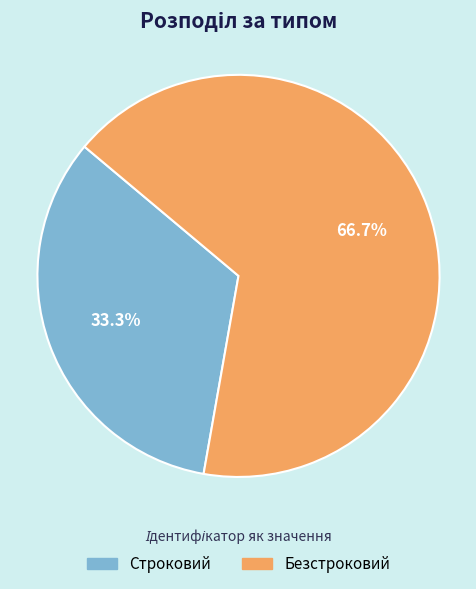

What is the majority slice?

Безстроковий